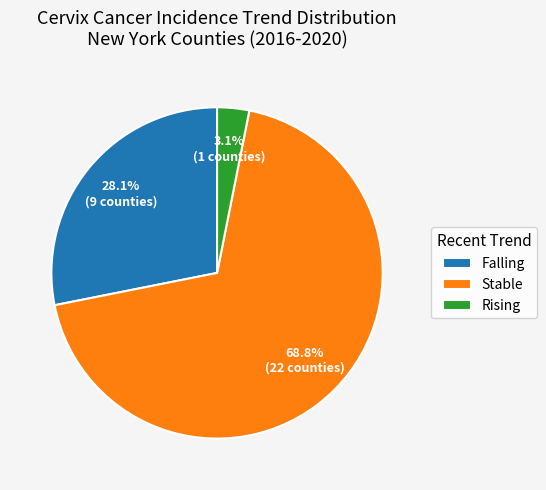

Approximately how many times larger is the value at Stable compared to Falling?

2.4